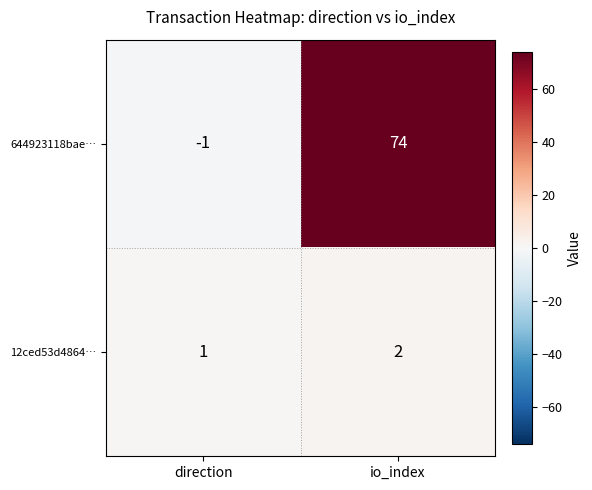

What is the sum of the 644923118bae… values at io_index and direction?

73